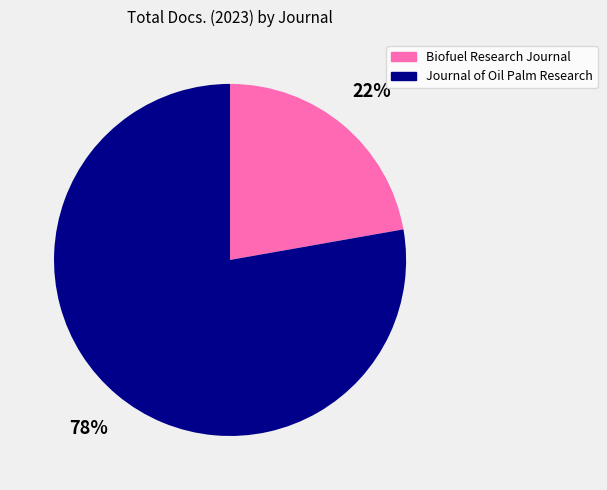

True or false: Journal of Oil Palm Research accounts for 66% of the total.

False